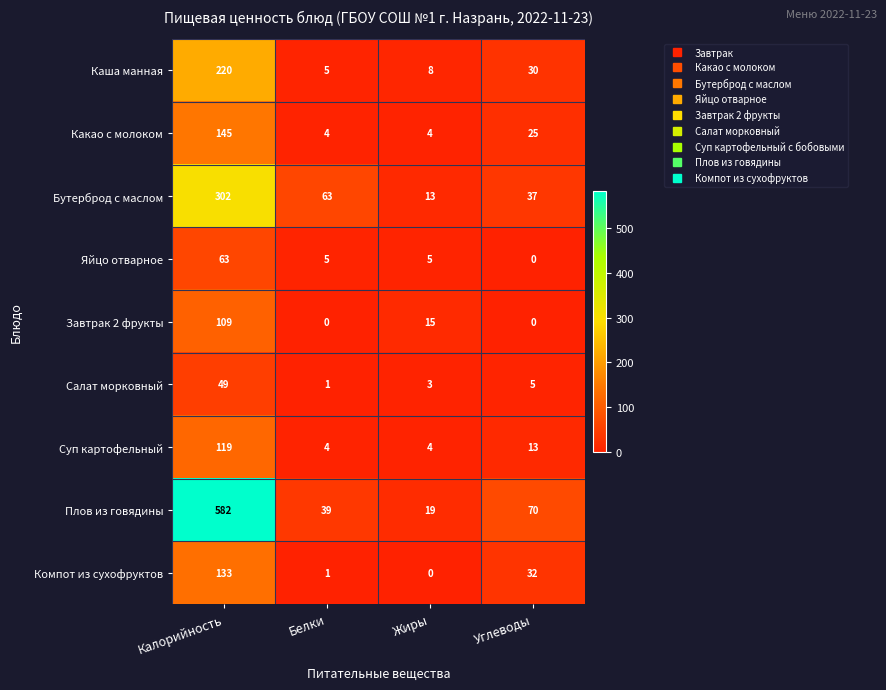

How many series are shown in this chart?

9